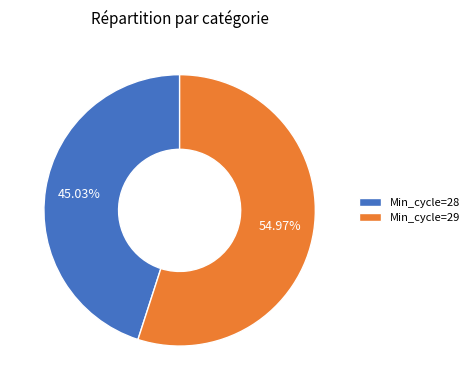

Combined, do Min_cycle=28 and Min_cycle=29 account for over 50%?

Yes